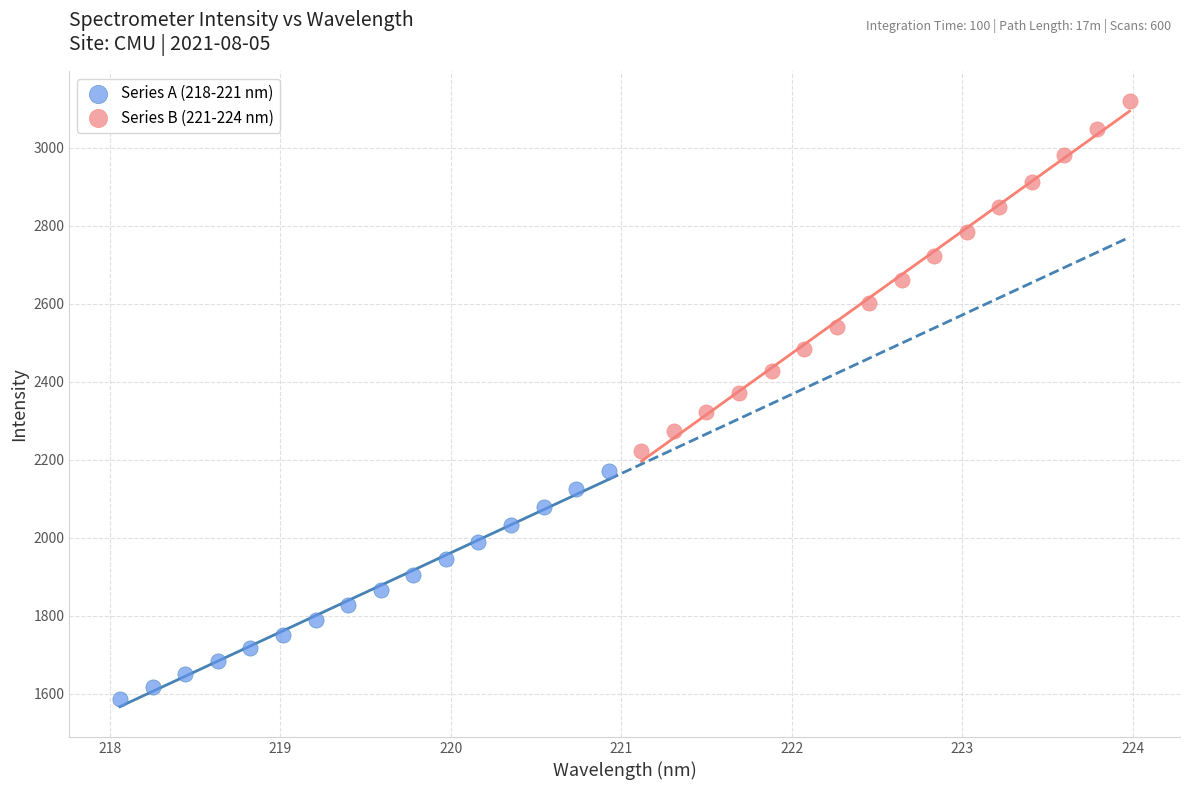

Which series has the largest Y range (max minus min)?

Series B (221-224 nm)